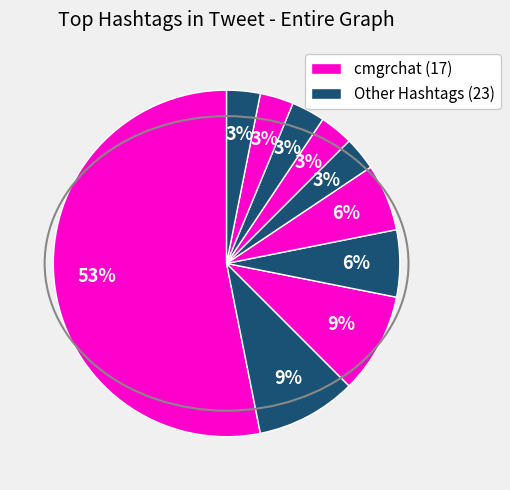

How many segments does this pie chart have?

10